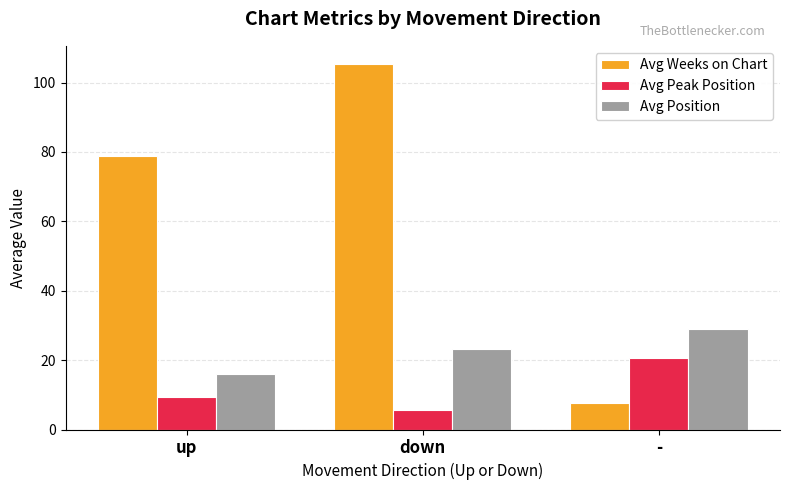

What is the sum of the Avg Weeks on Chart values at up and -?

86.5